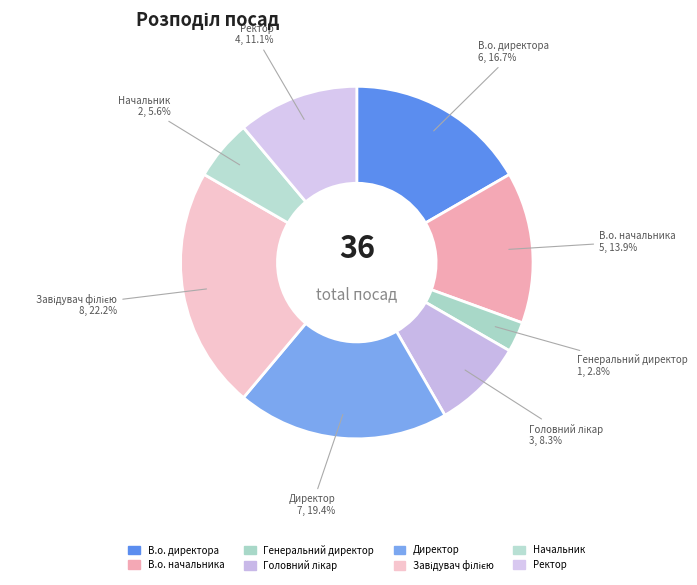

To the nearest percent, what is the difference between the largest and smallest slice percentages?

19%